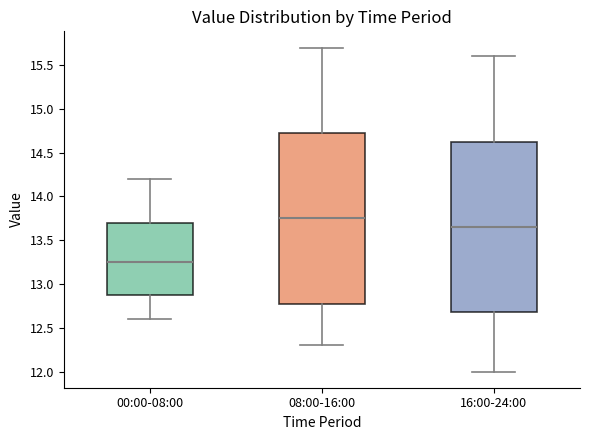

Reading left to right, transcribe this box plot: for each box, give where its median line is, the range the box spans, and where its two whiskers end, as read against the y-axis. The values are not printed on the chart, so give them approximately, as read against the axis.

00:00-08:00: median 13.25, box 12.90 to 13.70, whiskers 12.60 to 14.20
08:00-16:00: median 13.75, box 12.80 to 14.75, whiskers 12.30 to 15.70
16:00-24:00: median 13.65, box 12.70 to 14.65, whiskers 12.00 to 15.60